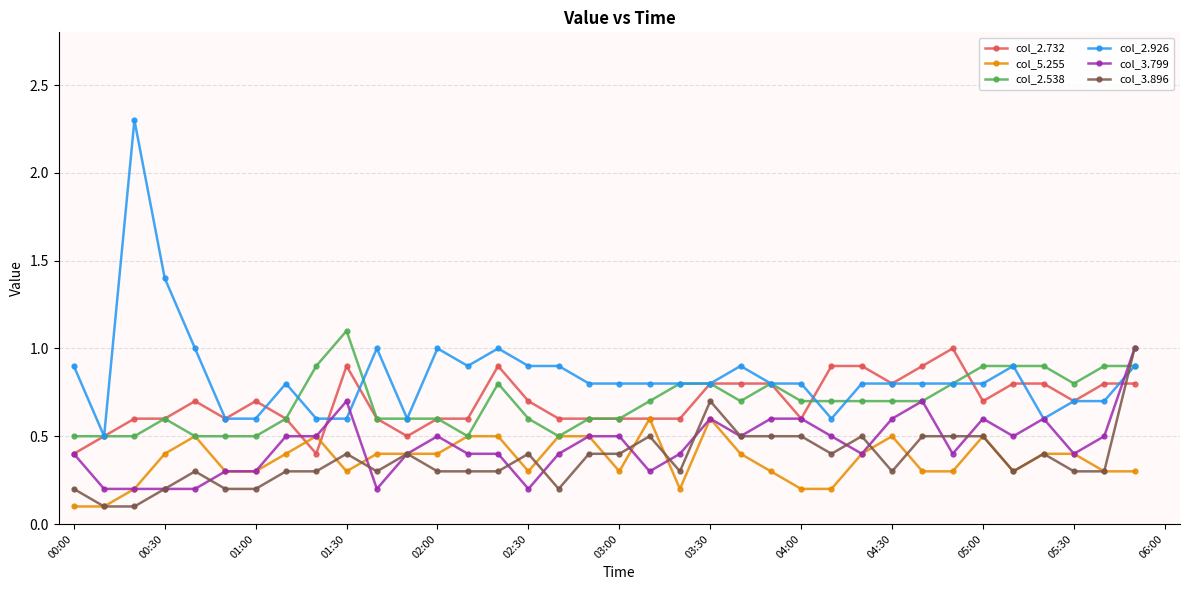

What are all the series names shown in the legend?

col_2.732, col_5.255, col_2.538, col_2.926, col_3.799, col_3.896